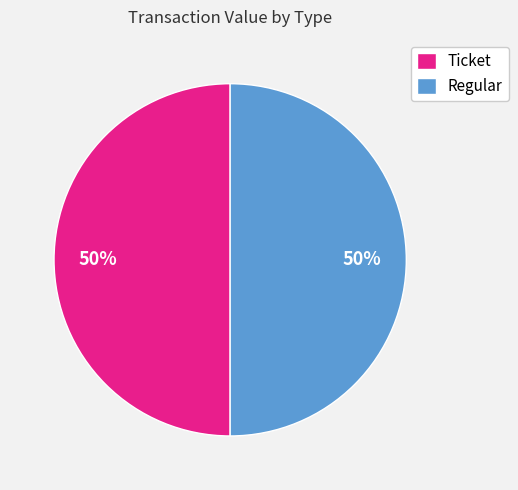

Do Ticket and Regular together represent more than half of the pie?

Yes